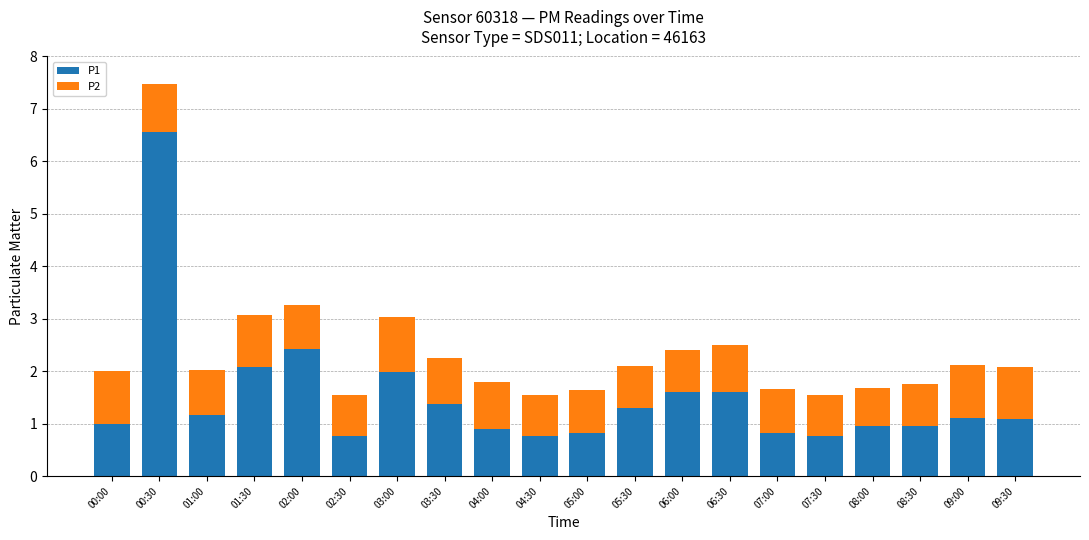

What is the difference between the maximum and minimum values in the P1 series?

5.8